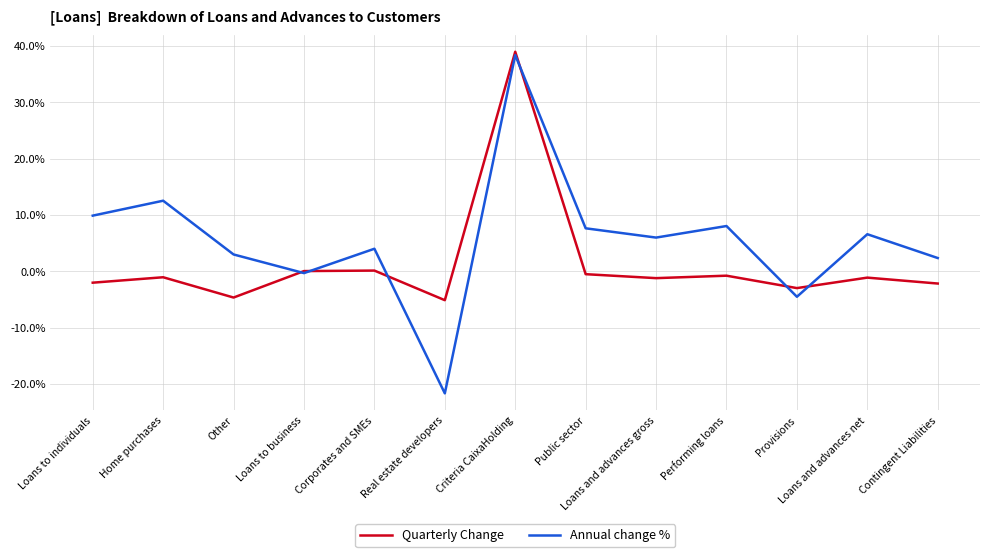

What is the value of the Quarterly Change point at the 8th from the left?

-0.5